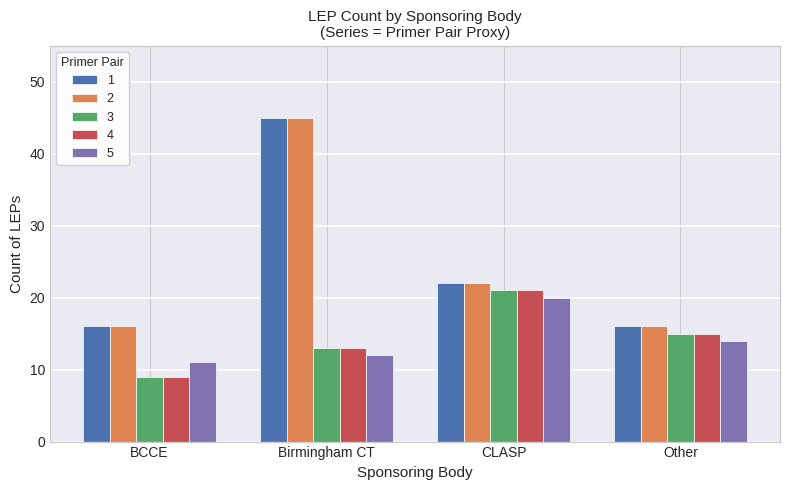

What is the sum of the 2 values at BCCE and Other?

32